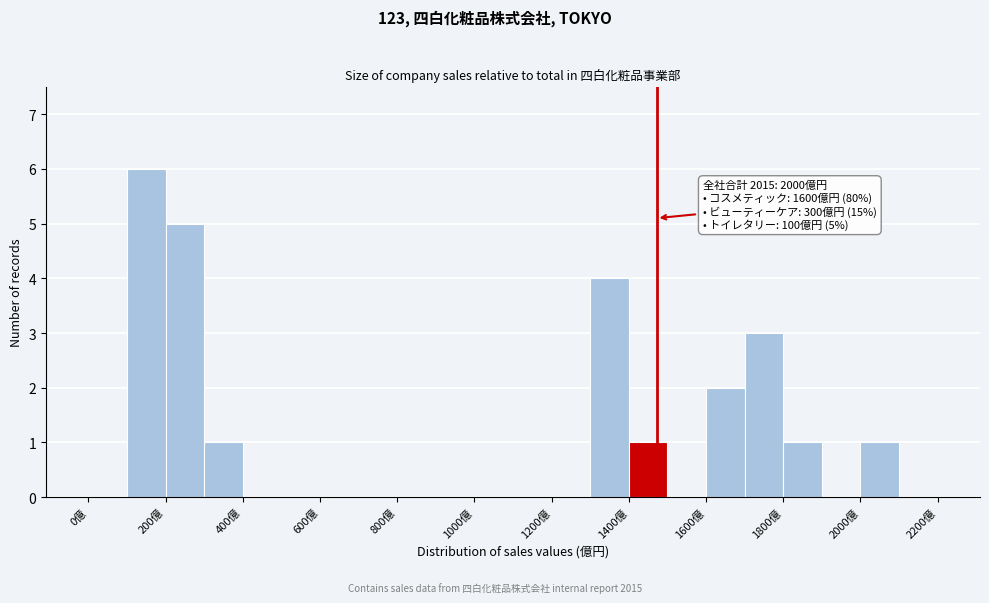

Over which range of the x-axis is the bar tallest?

100 to 200